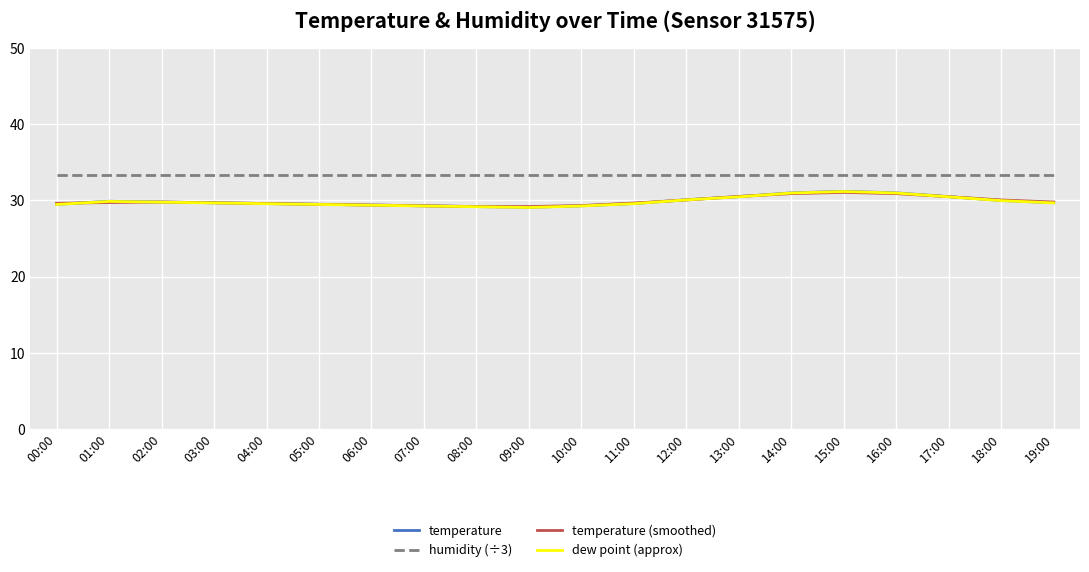

What is the smallest value displayed?

29.1